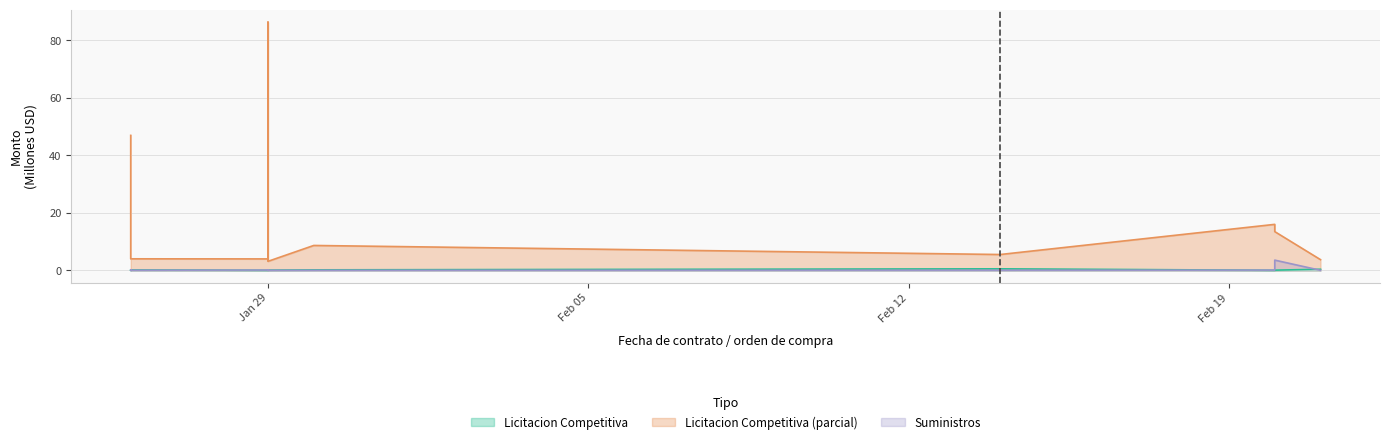

What is the difference between the Licitacion Competitiva values at 2024-01-29 and 2024-02-14?

0.5